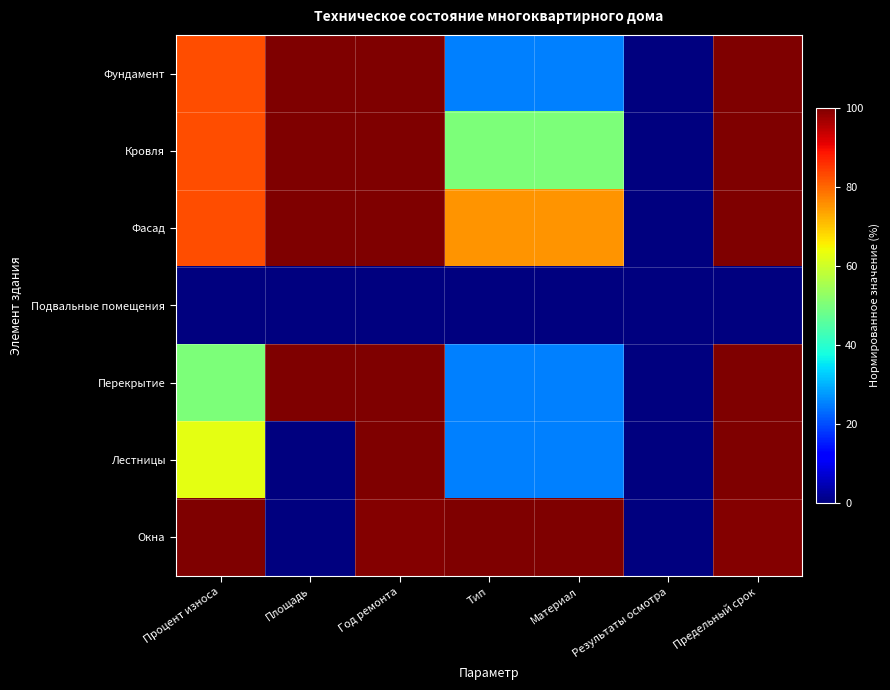

Which series has the largest total across all categories?

Фасад